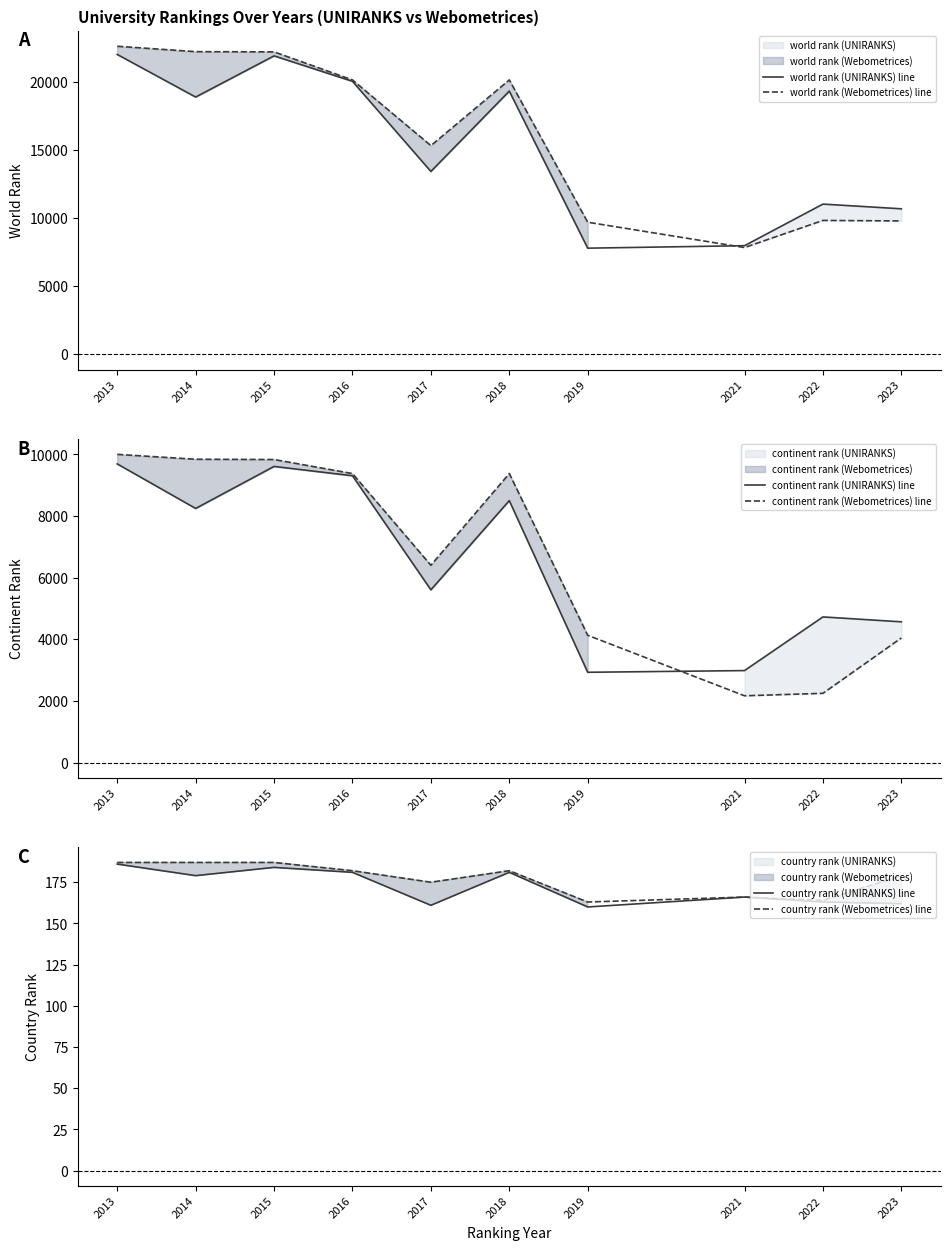

At which label is country rank (Webometrices) line closest to 175?

2017